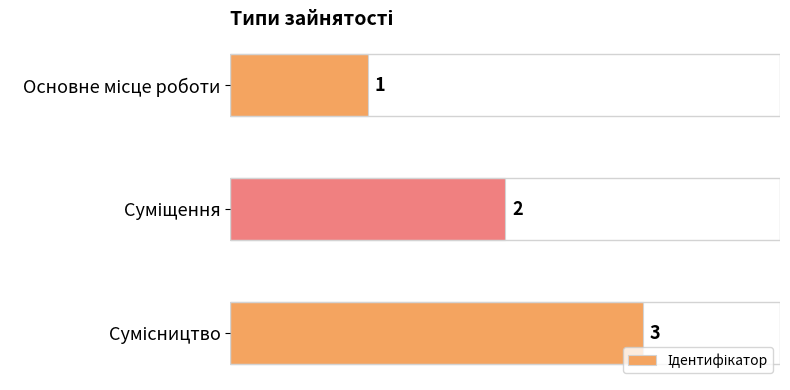

What is the minimum value shown in the chart?

1